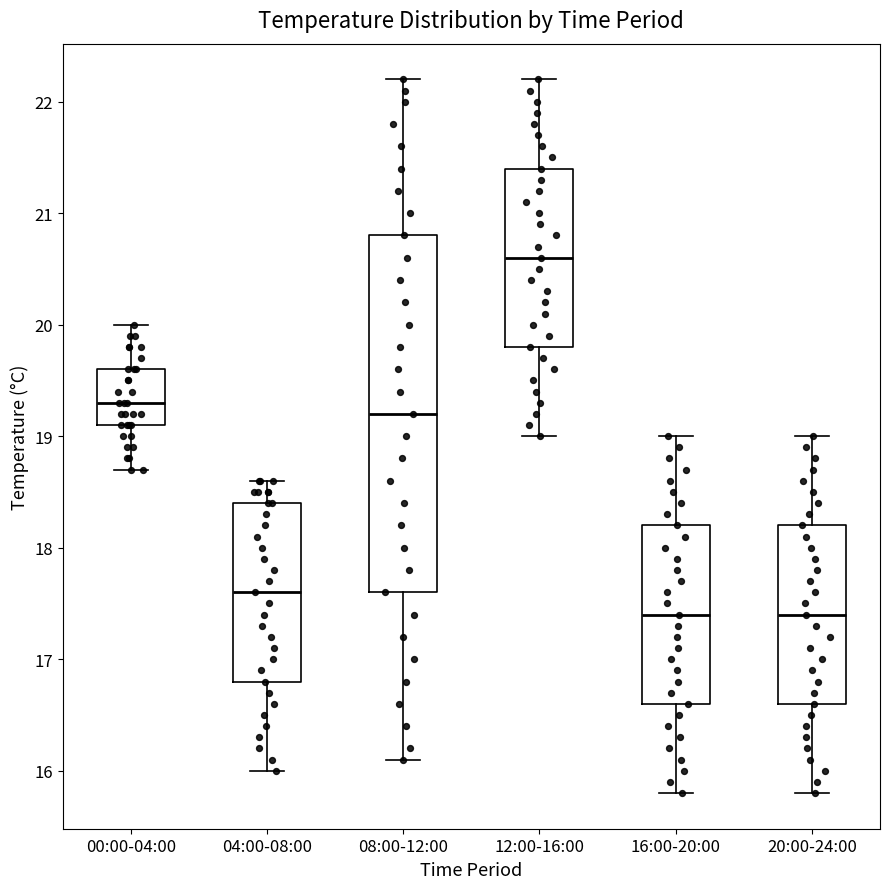

Reading left to right, transcribe this box plot: for each box, give where its median line is, the range the box spans, and where its two whiskers end, as read against the y-axis. The values are not printed on the chart, so give them approximately, as read against the axis.

00:00-04:00: median 19.3, box 19.1 to 19.6, whiskers 18.7 to 20.0
04:00-08:00: median 17.6, box 16.8 to 18.4, whiskers 16.0 to 18.6
08:00-12:00: median 19.2, box 17.6 to 20.8, whiskers 16.1 to 22.2
12:00-16:00: median 20.6, box 19.8 to 21.4, whiskers 19.0 to 22.2
16:00-20:00: median 17.4, box 16.6 to 18.2, whiskers 15.8 to 19.0
20:00-24:00: median 17.4, box 16.6 to 18.2, whiskers 15.8 to 19.0